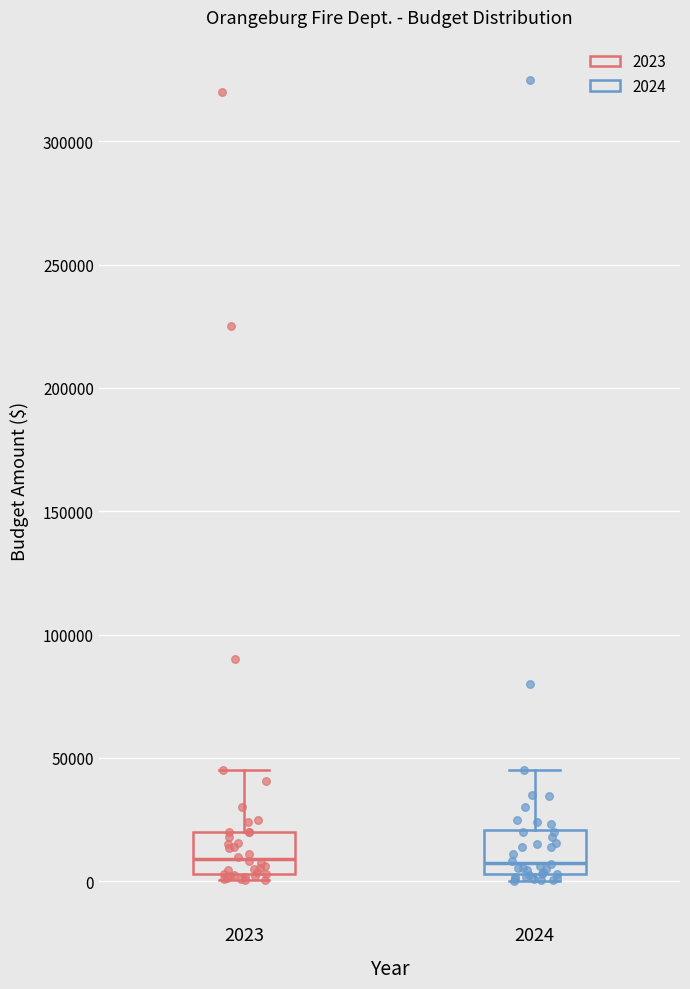

Reading left to right, read every box against the y-axis: the position of its median line, the range the box covers, and the ends of its whiskers. The values are not printed on the chart, so give them approximately, as read against the axis.

2023: median 10000, box 5000 to 20000, whiskers 0 to 45000
2024: median 10000, box 5000 to 20000, whiskers 0 to 45000